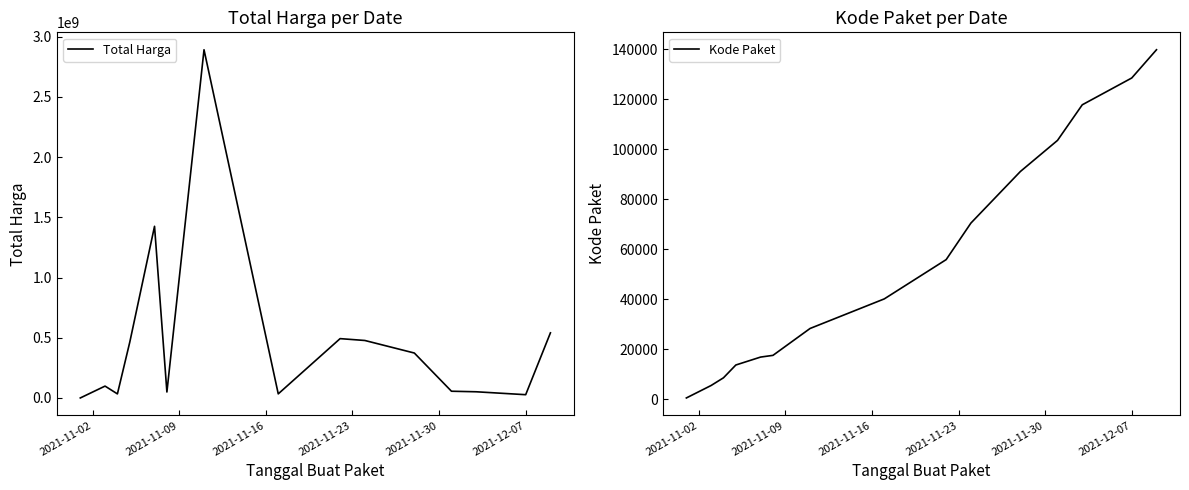

What is the highest value of the Total Harga series?

2892122000